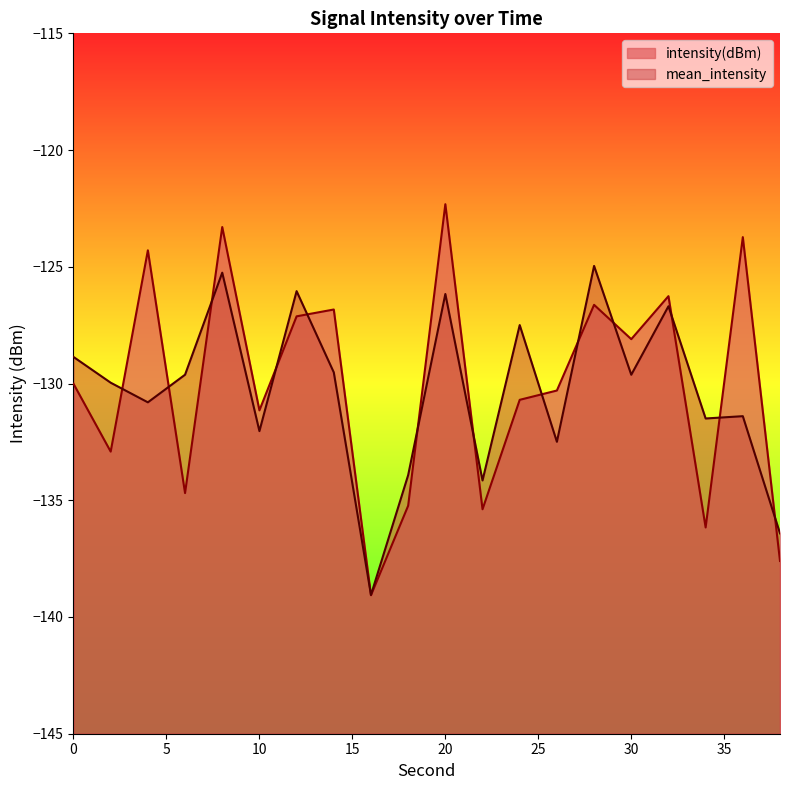

Where is the first local maximum?

4